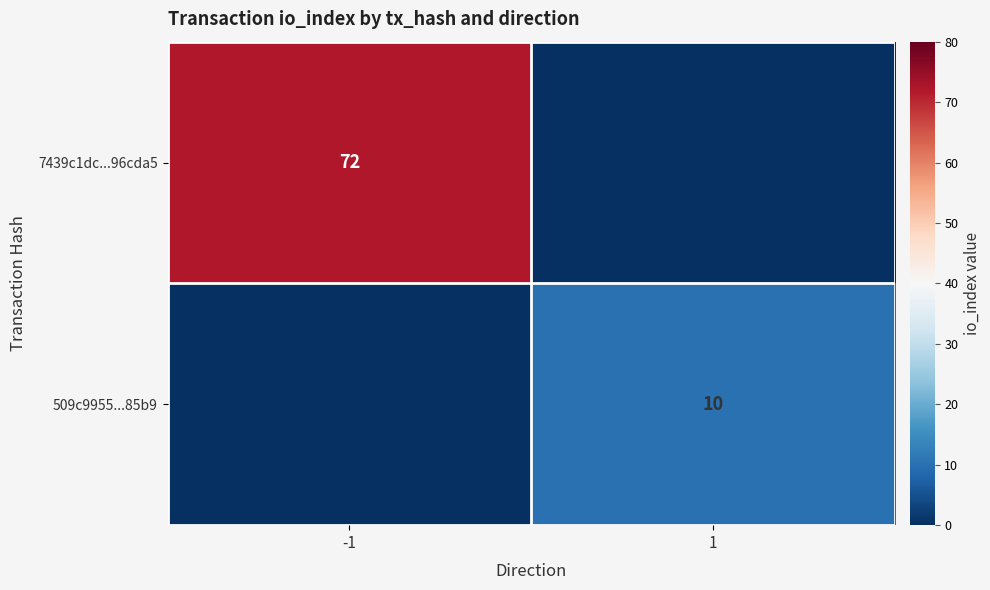

The value of 7439c1dc...96cda5 at -1 is 72. True or false?

True